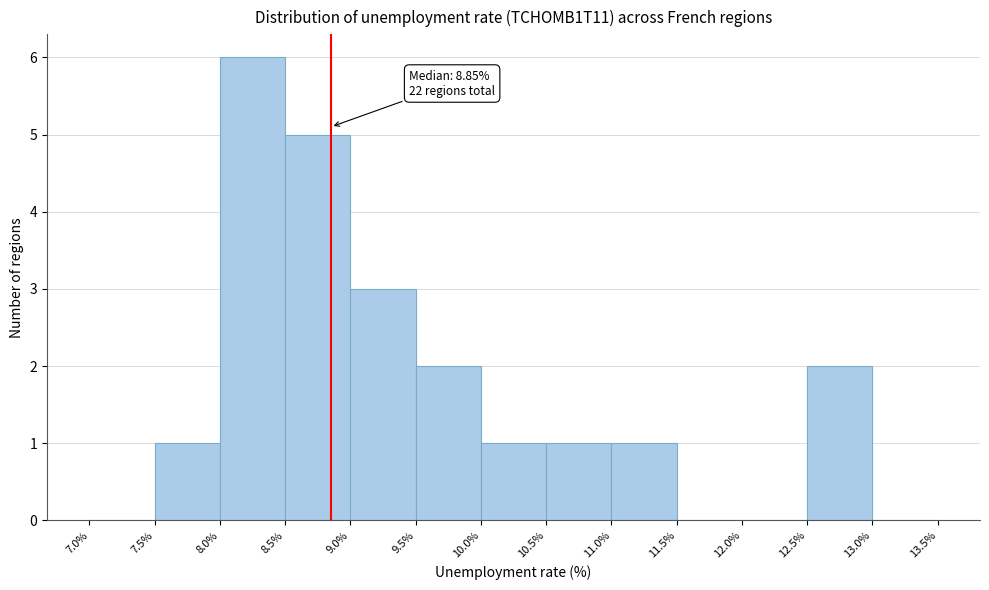

Which range on the x-axis has the tallest bar?

8.0% to 8.5%